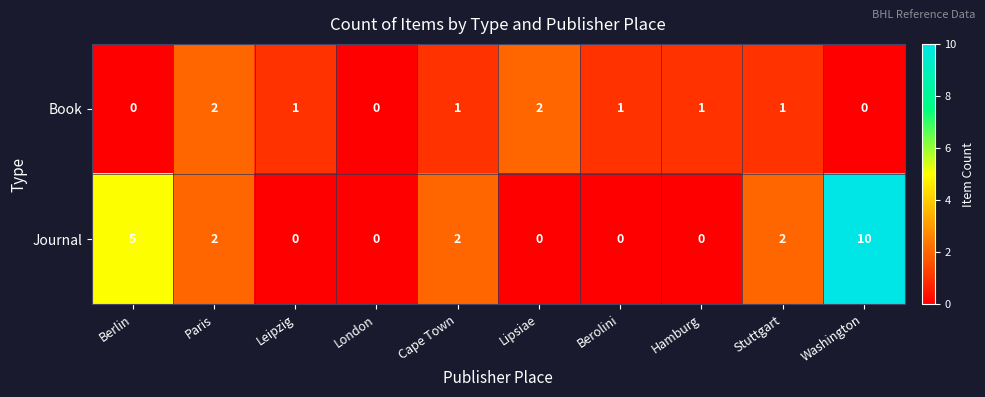

Count the number of data series in this chart.

2